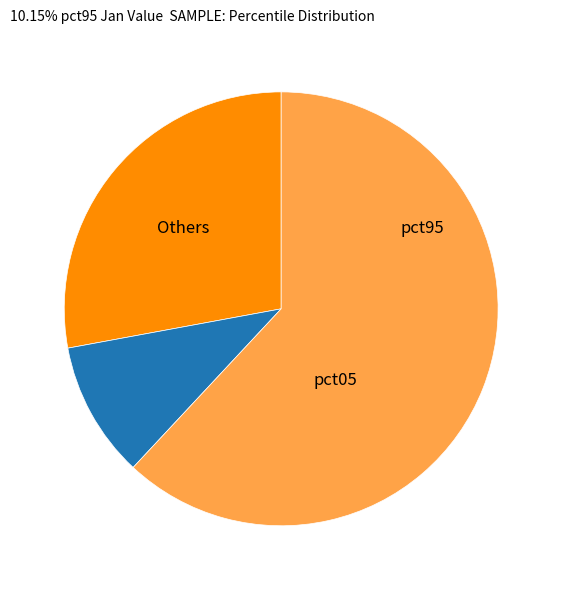

Is there any slice that represents more than half of the pie?

Yes